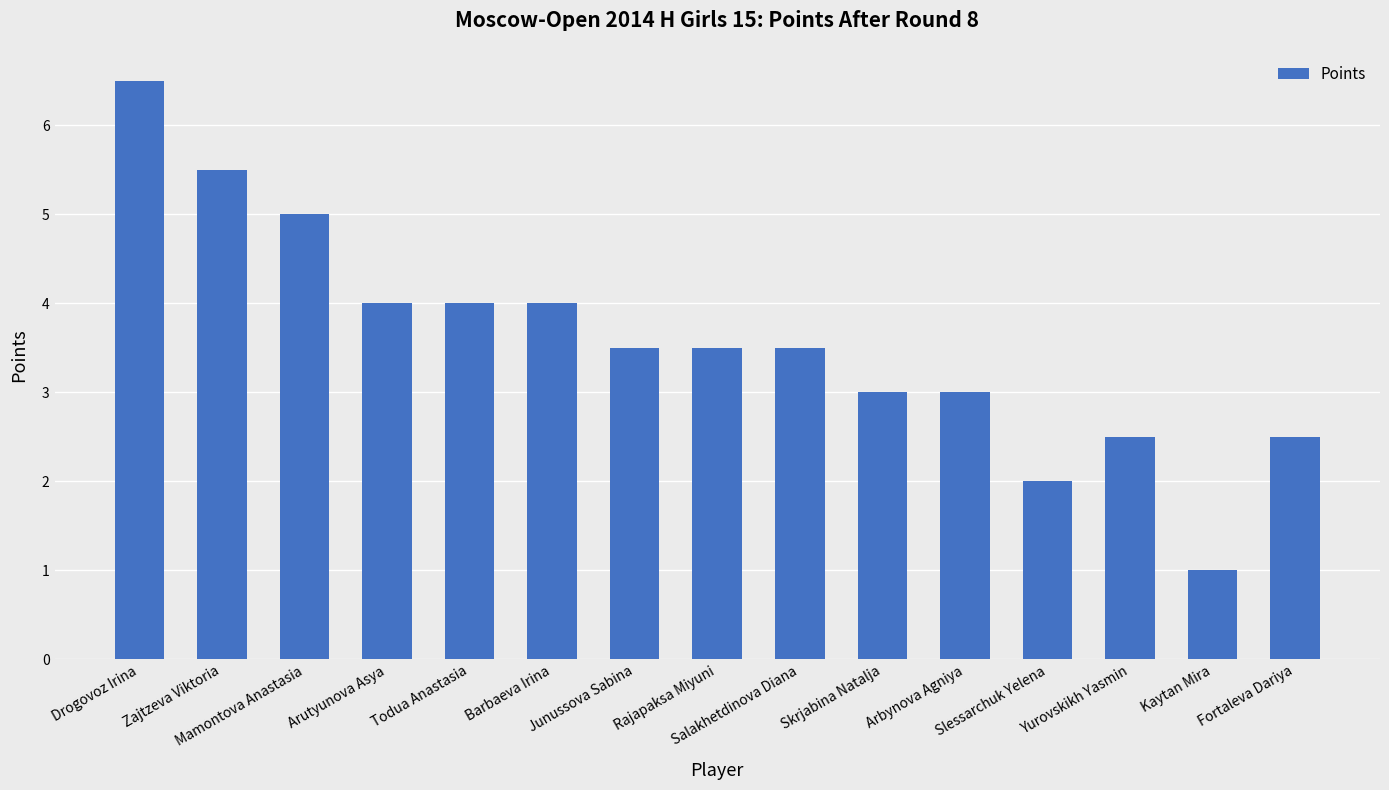

What is the smallest value displayed?

1.0